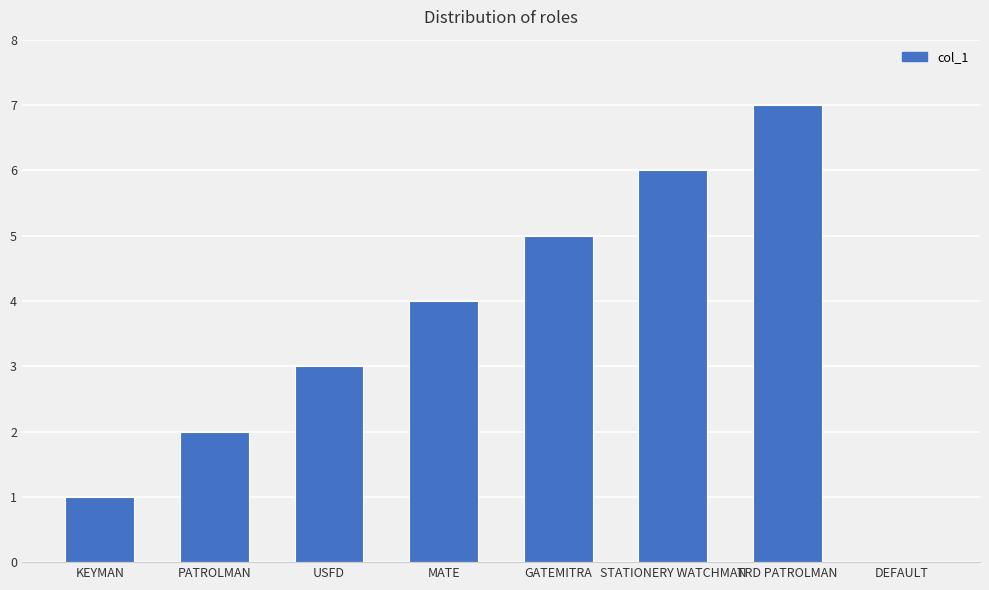

Read the value at TRD PATROLMAN.

7